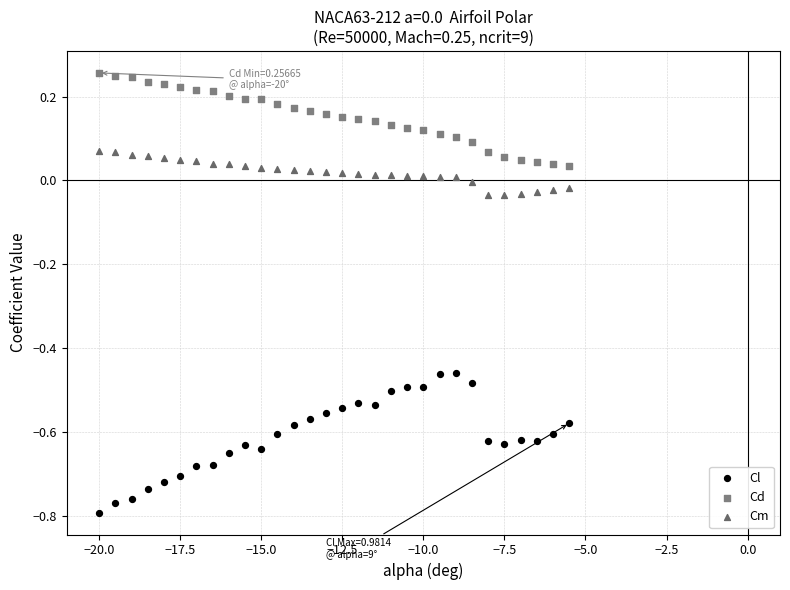

What is the X range (max minus min) for the scatter plot?

14.5